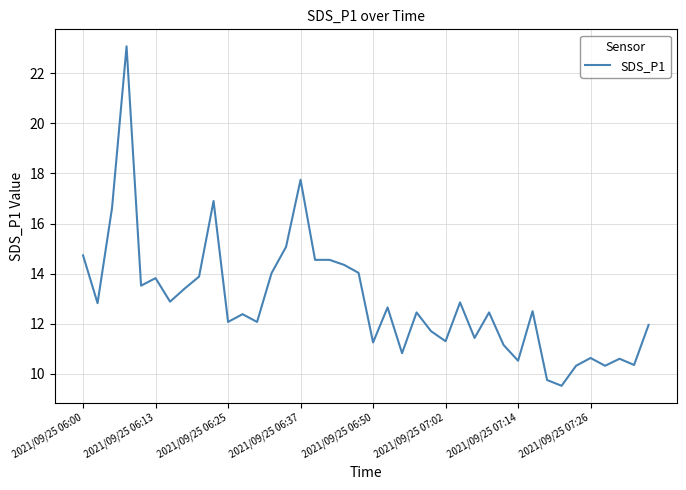

What is the maximum value shown in the chart?

23.1